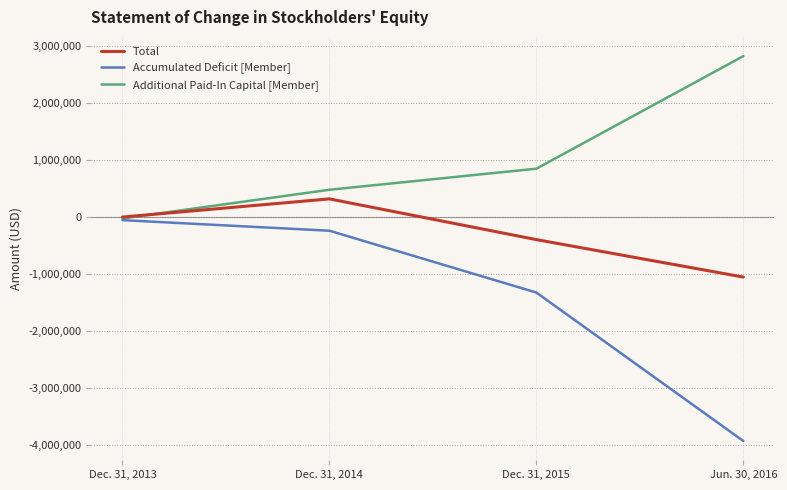

Is it true that Total equals 317128 at Dec. 31, 2014?

True